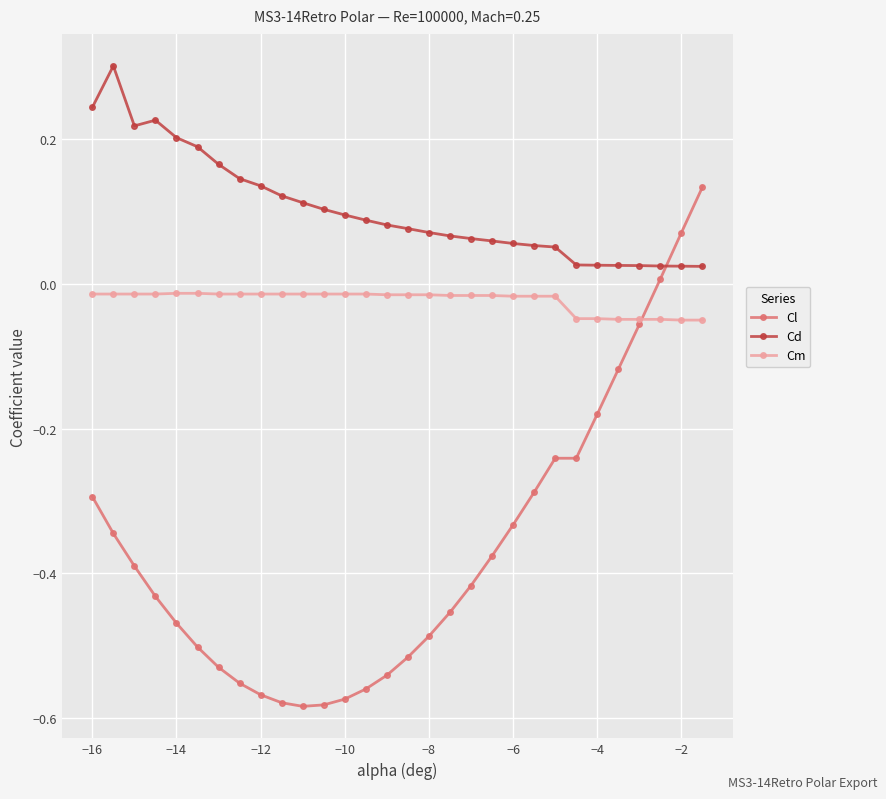

Which series has the widest spread of values?

Cl